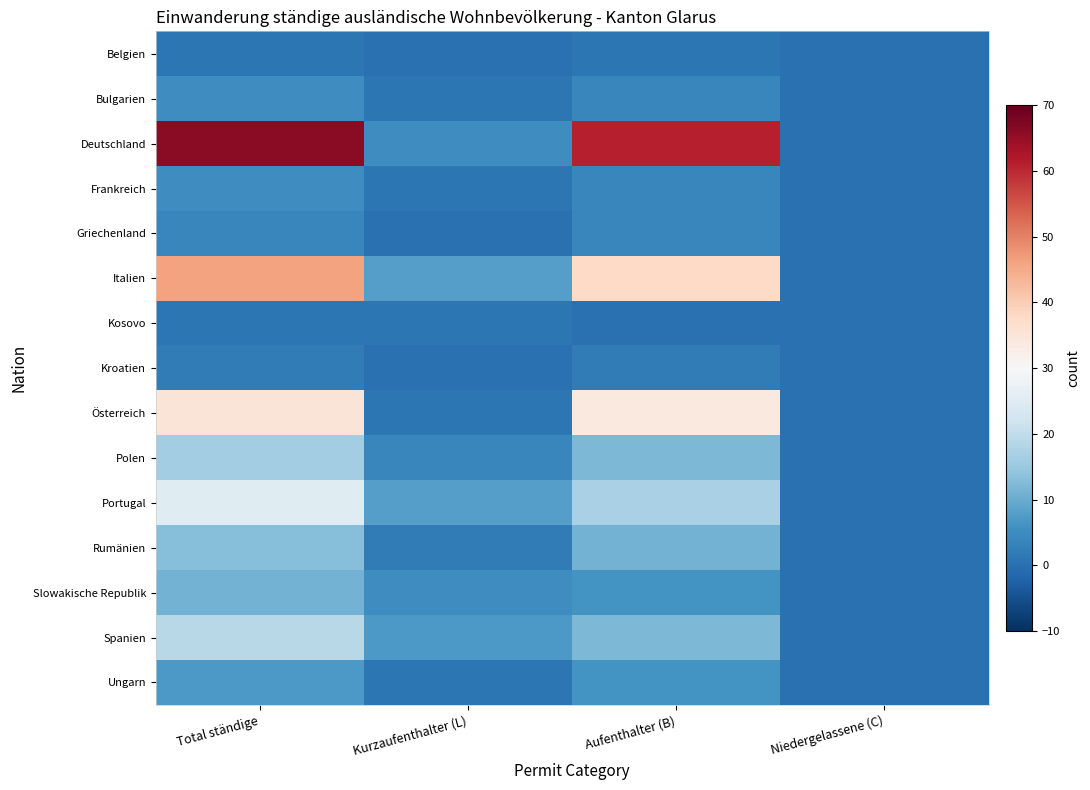

At which category is the sum across all series the highest?

Total ständige